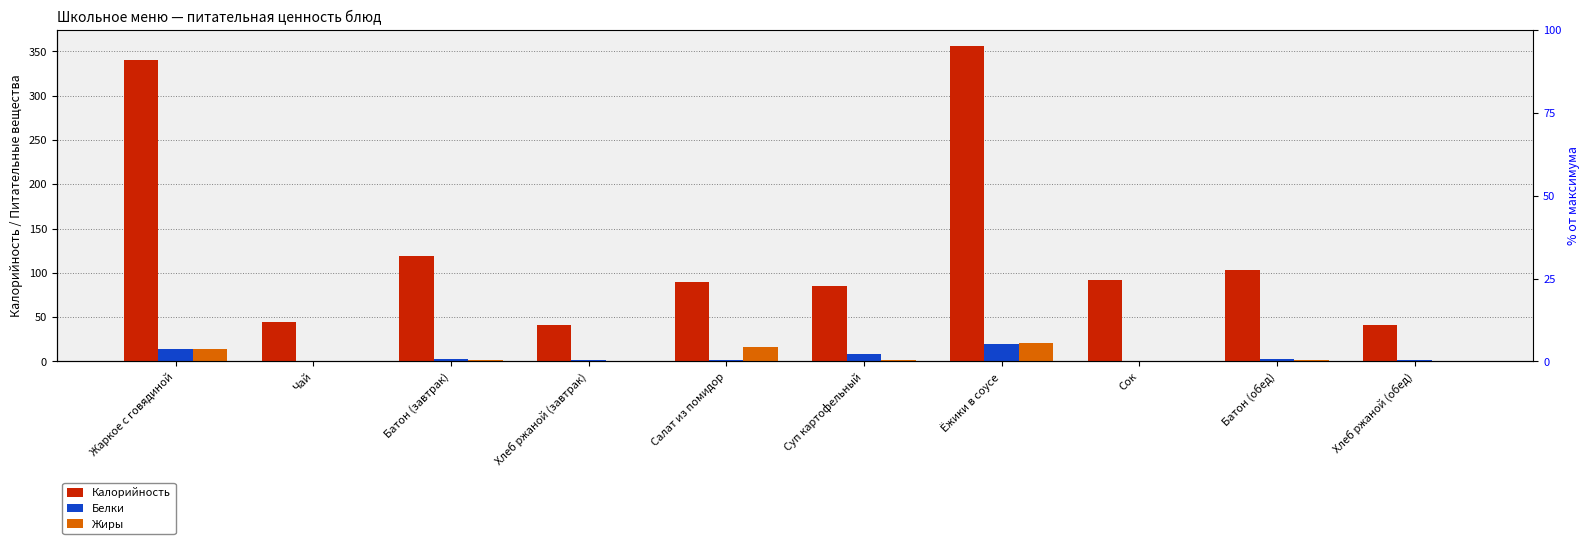

Are the bars horizontal?

No